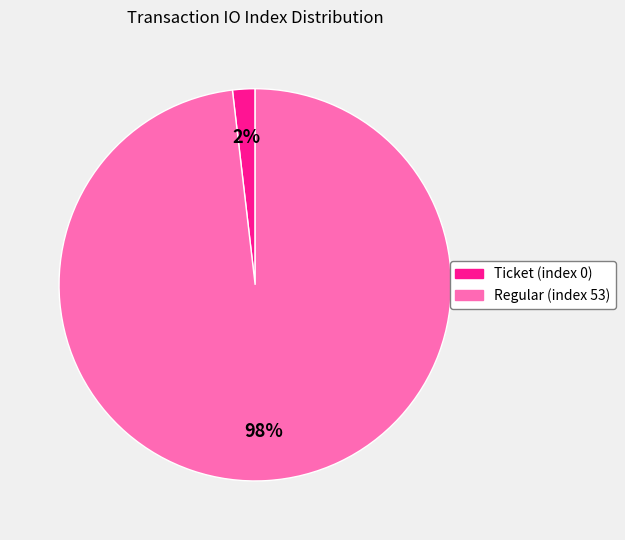

To the nearest percent, what is the difference between the Regular (index 53) and Ticket (index 0) slice percentages?

96%